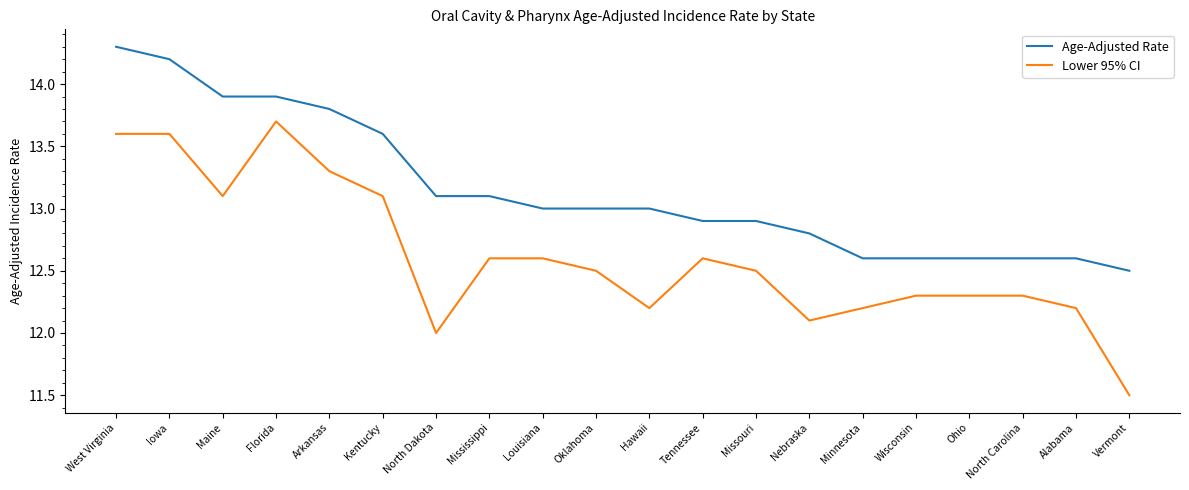

True or false: Age-Adjusted Rate and Lower 95% CI intersect in this chart.

False